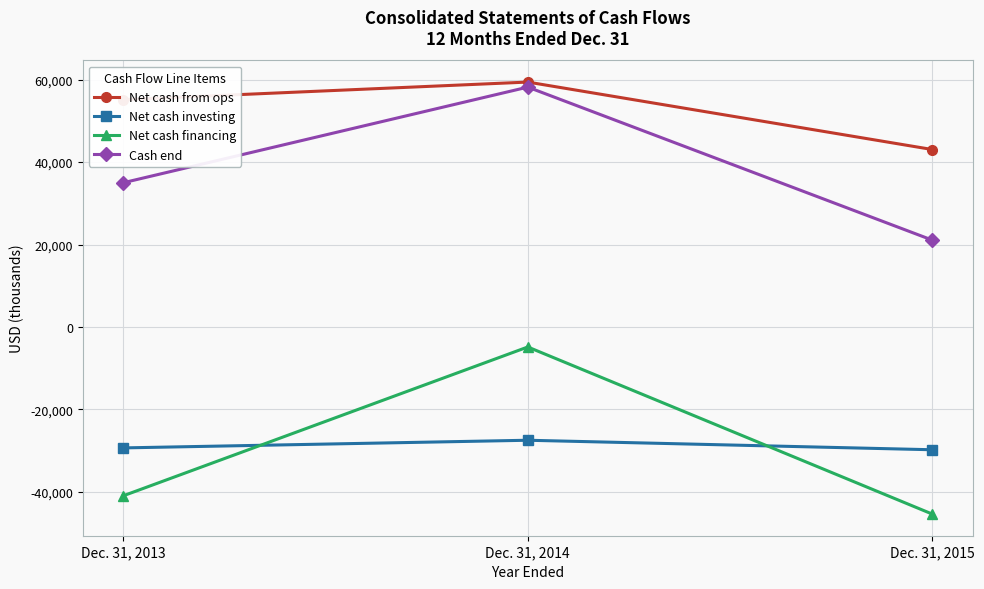

At which category is the sum across all series the highest?

Dec. 31, 2014